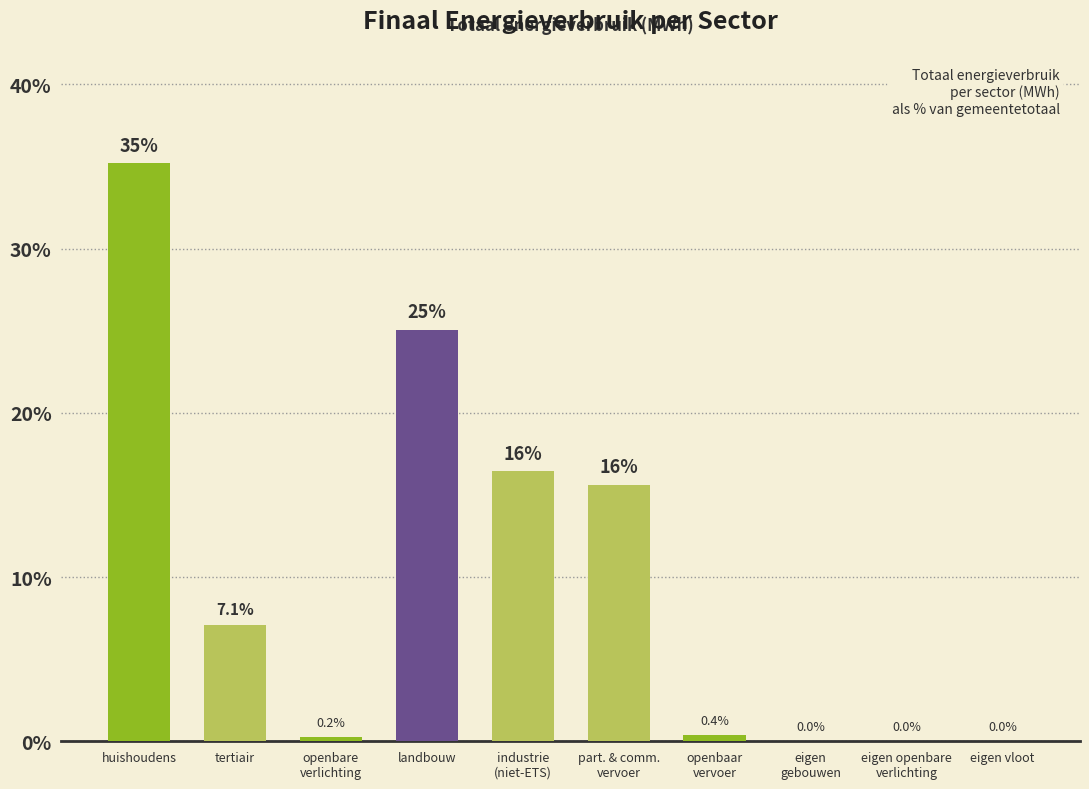

At which label does the data first exceed 7?

huishoudens